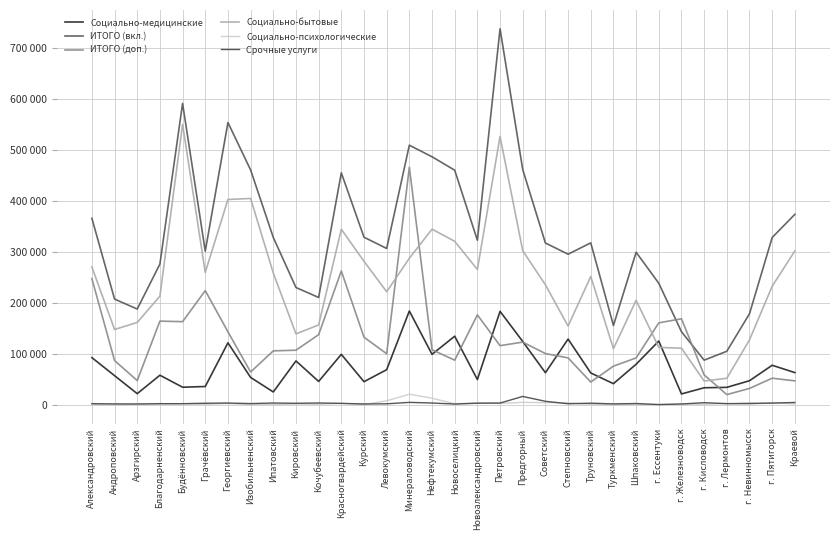

Is this an area chart (filled region under the line)?

No